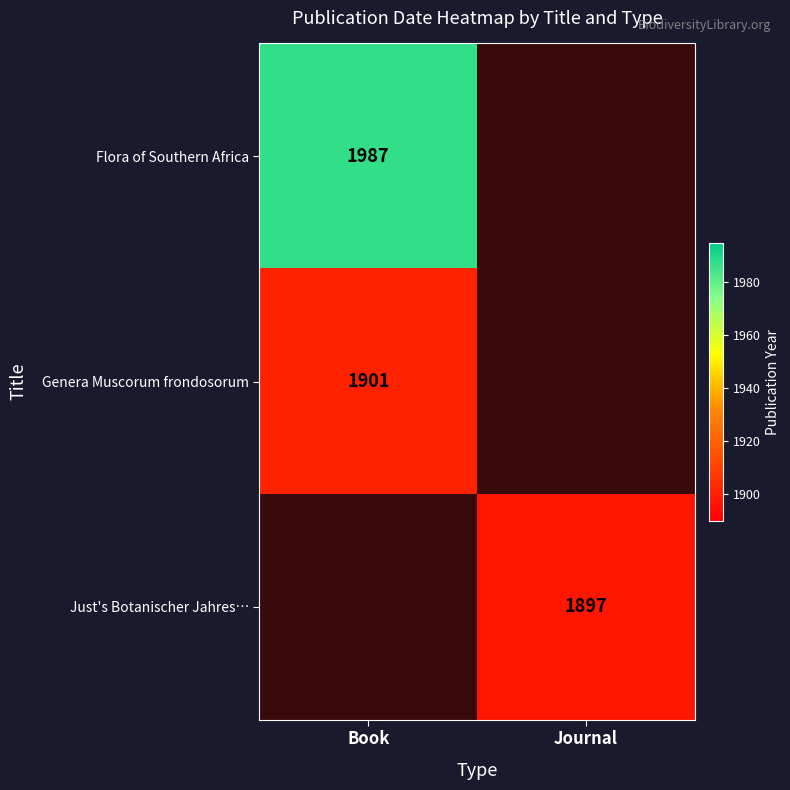

The value of Flora of Southern Africa at Book is 2800. True or false?

False